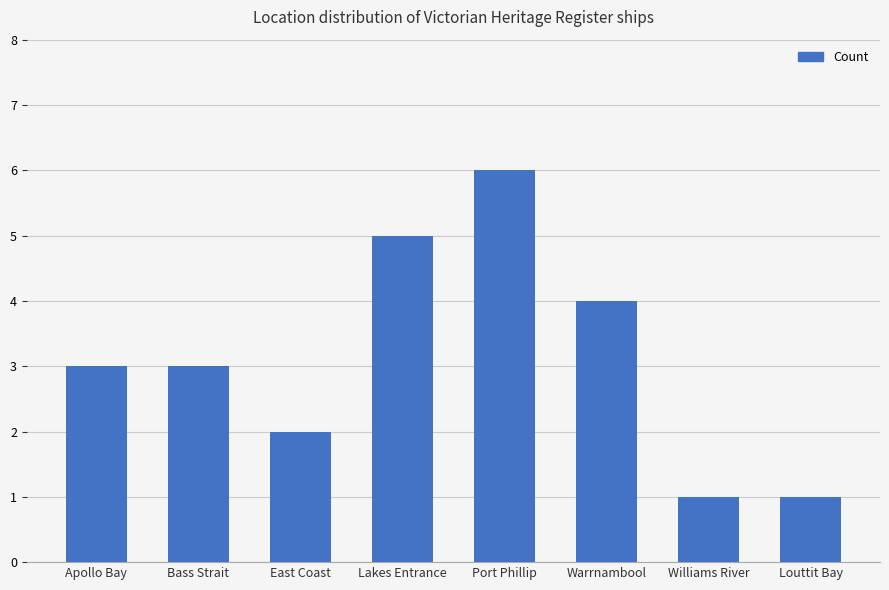

What is the maximum value shown in the chart?

6